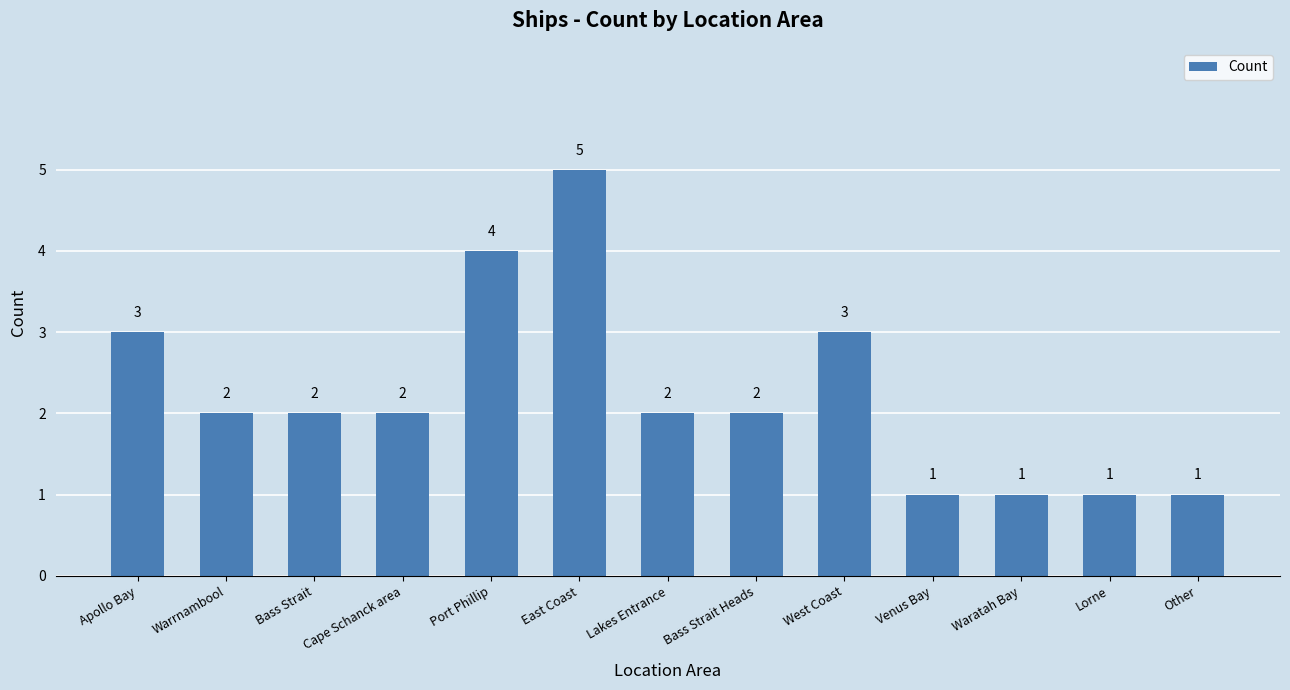

Reading left to right, transcribe all the data shown in this chart.

Apollo Bay=3	Warrnambool=2	Bass Strait=2	Cape Schanck area=2	Port Phillip=4	East Coast=5	Lakes Entrance=2	Bass Strait Heads=2	West Coast=3	Venus Bay=1	Waratah Bay=1	Lorne=1	Other=1